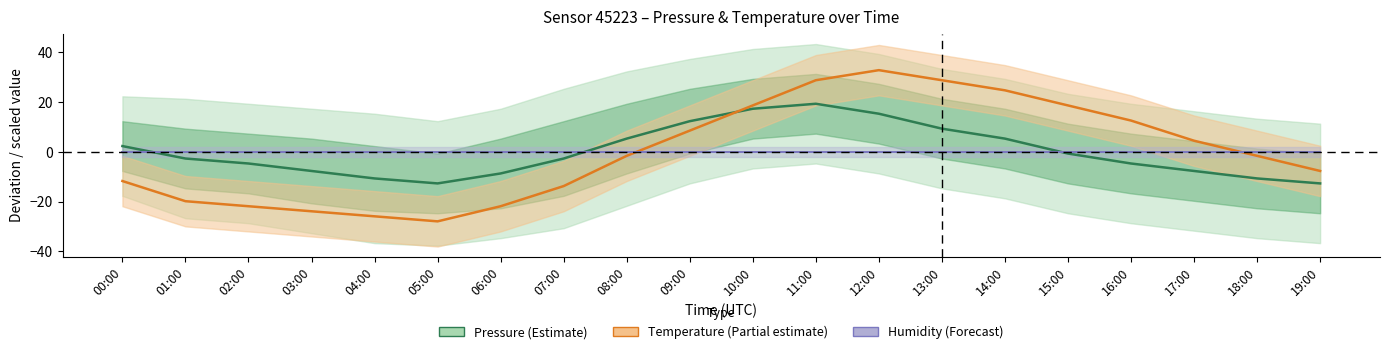

How many negative values does the Temperature (scaled) series have?

11